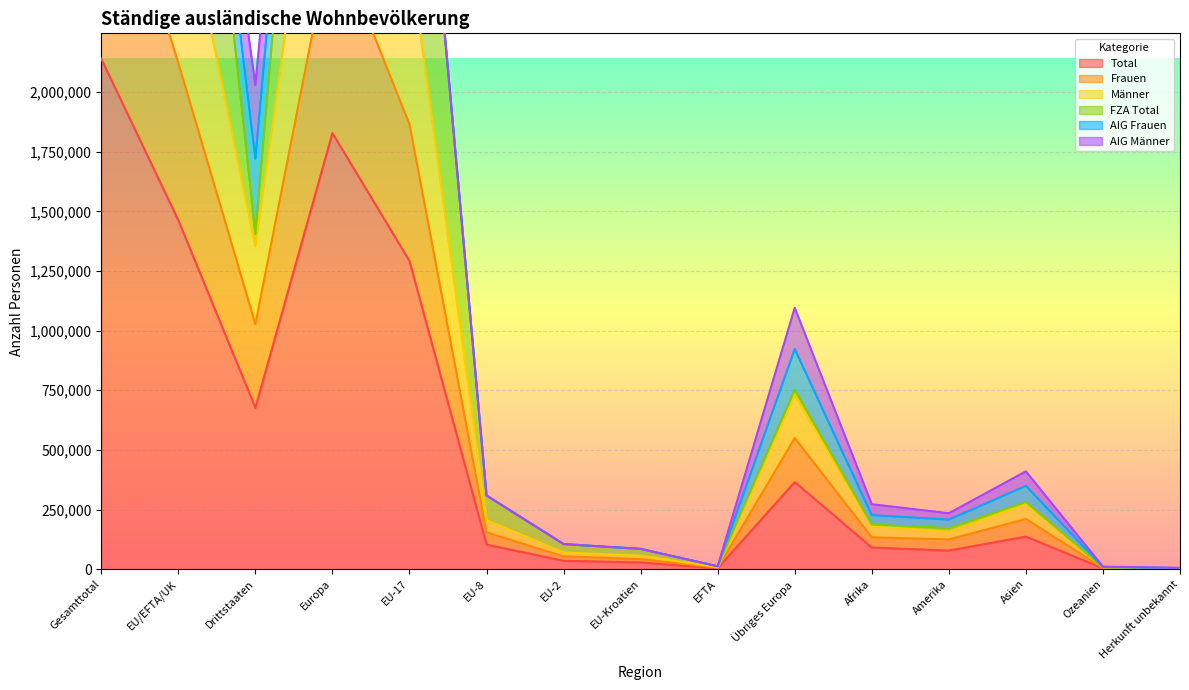

In Total, how many points are higher than both neighbors (excluding endpoints)?

3